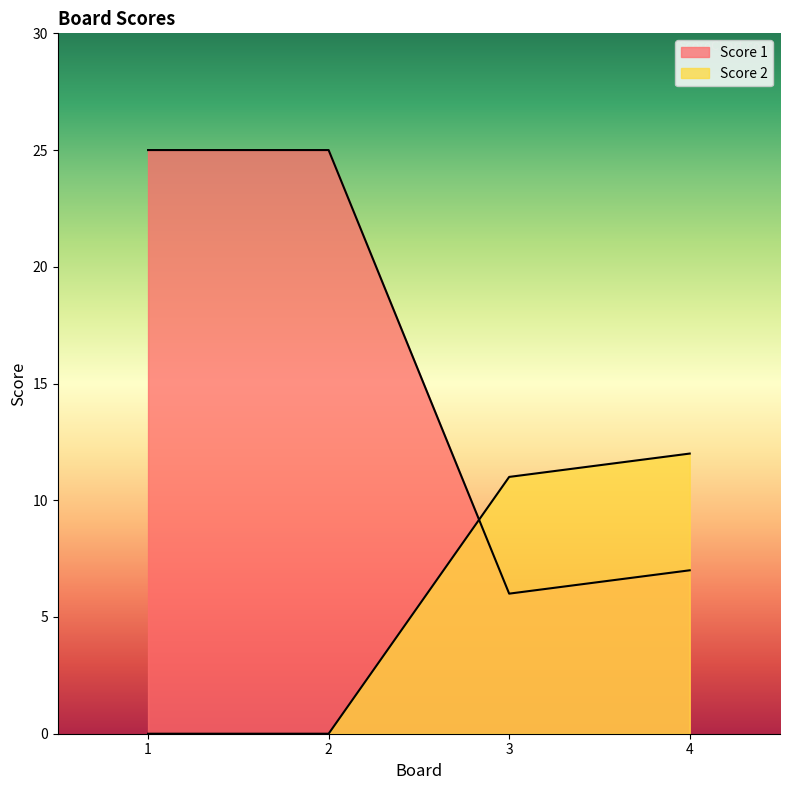

What is the value of the Score 1 point at the 2nd from the left?

25